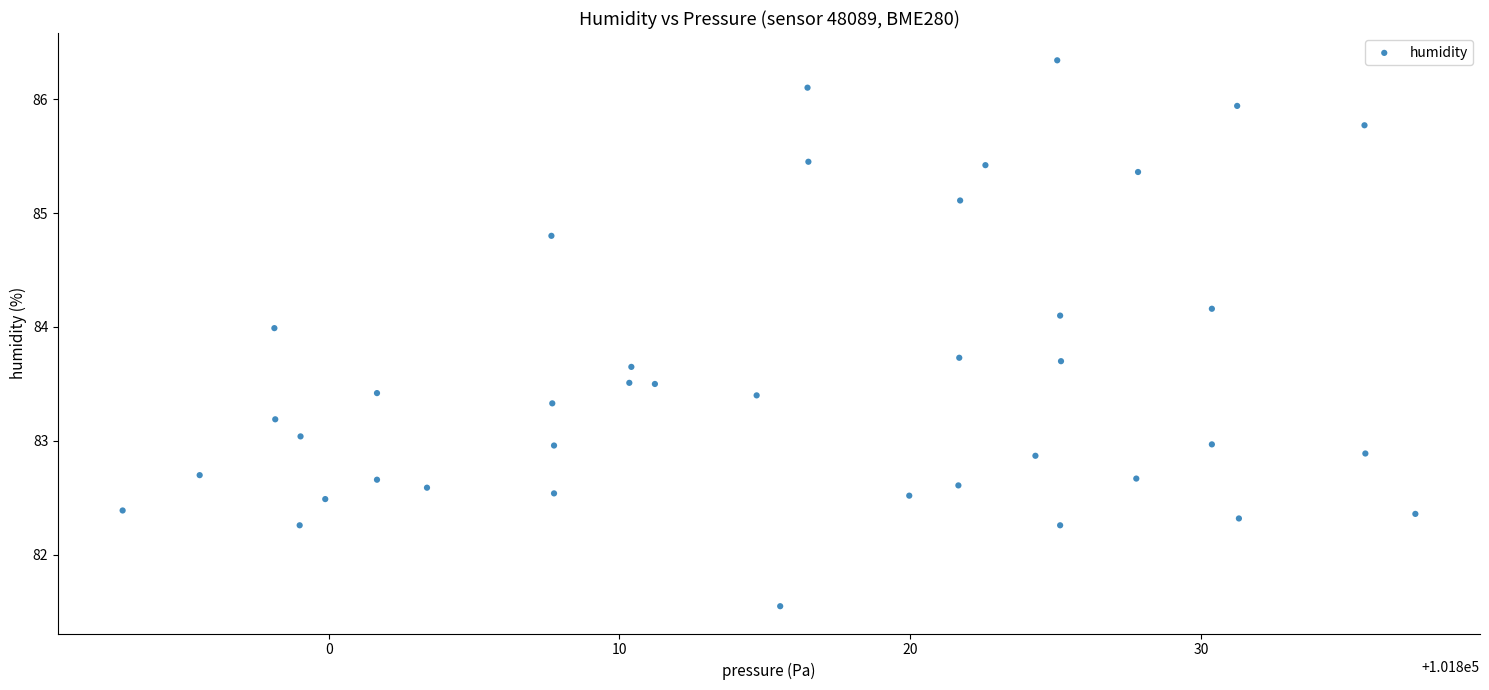

What is the range of Y values (max minus min)?

4.8